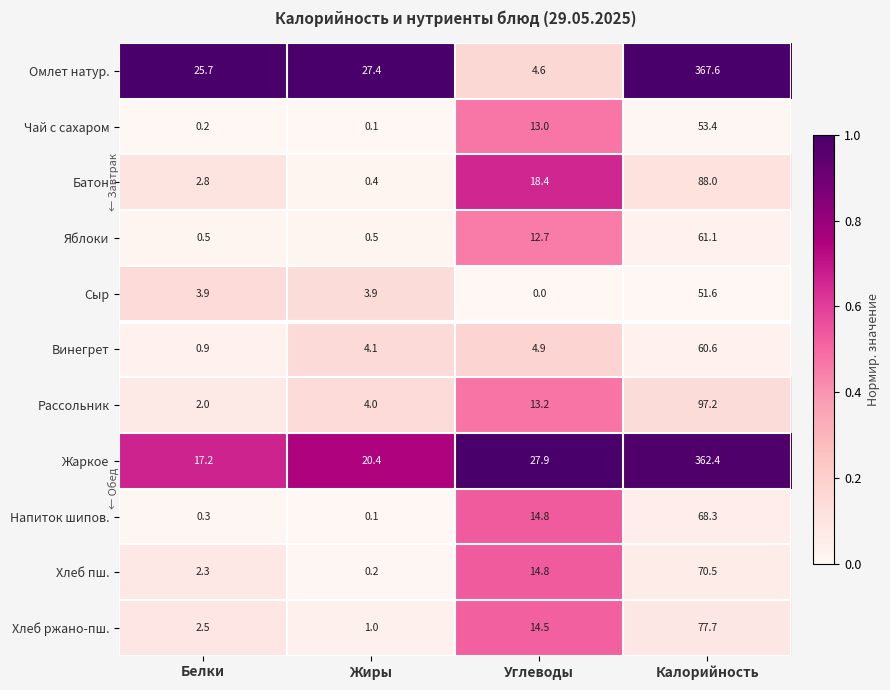

What is the difference between the Рассольник values at Белки and Углеводы?

11.2